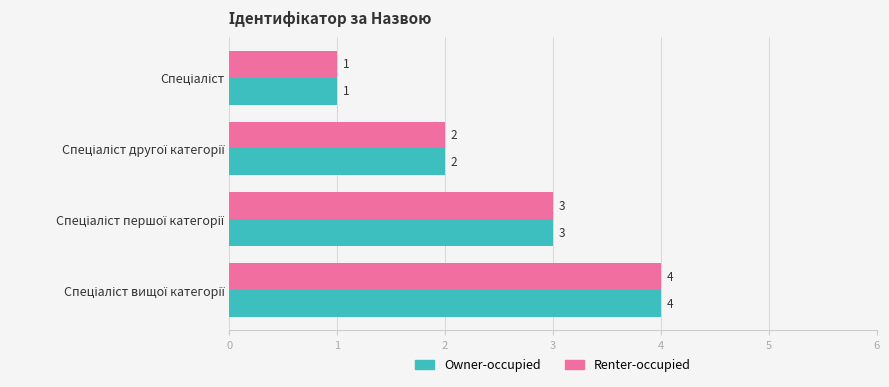

What is the maximum value for Owner-occupied?

4